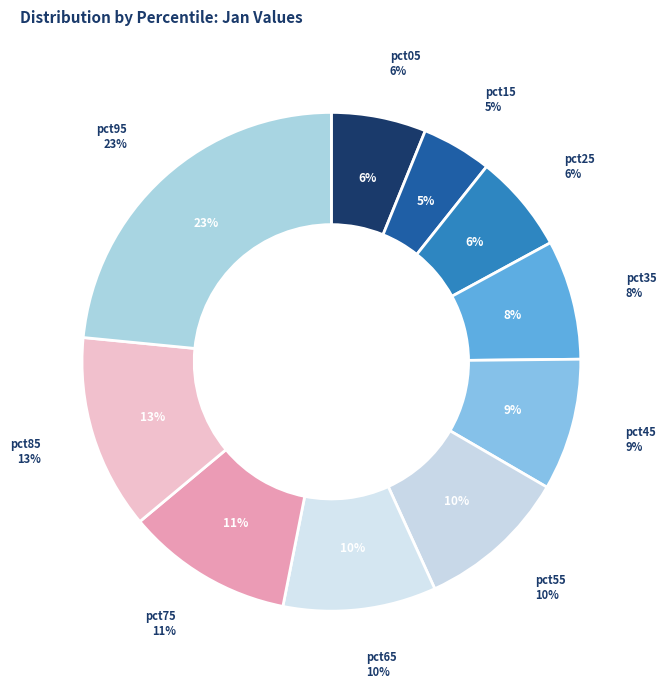

The pct55 slice represents 4% of the pie. True or false?

False